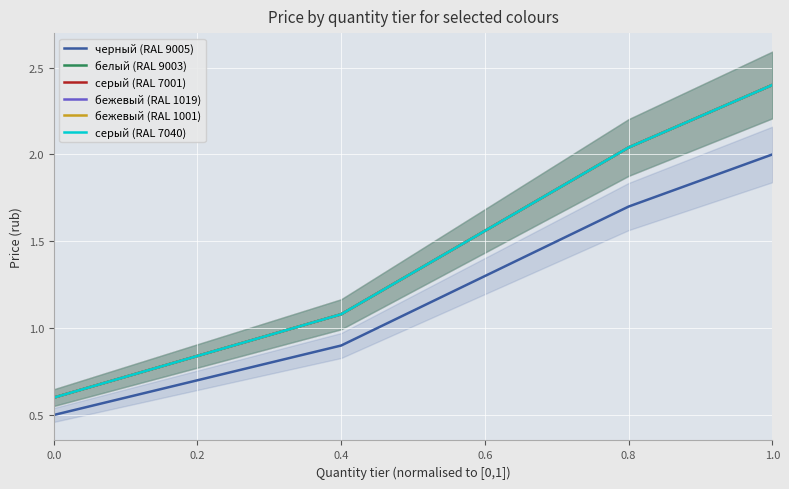

What is the sum of the бежевый (RAL 1001) values at 0.4 and 0.6?

2.6